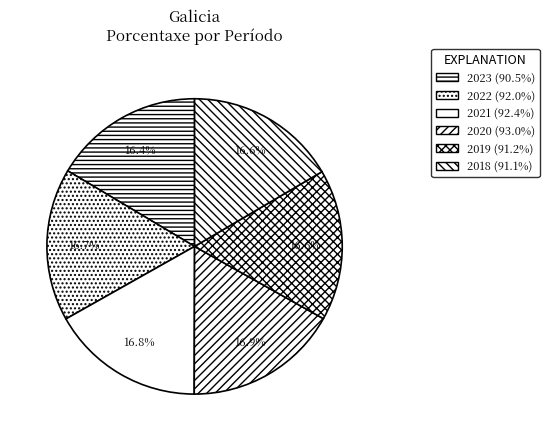

How many segments does this pie chart have?

6